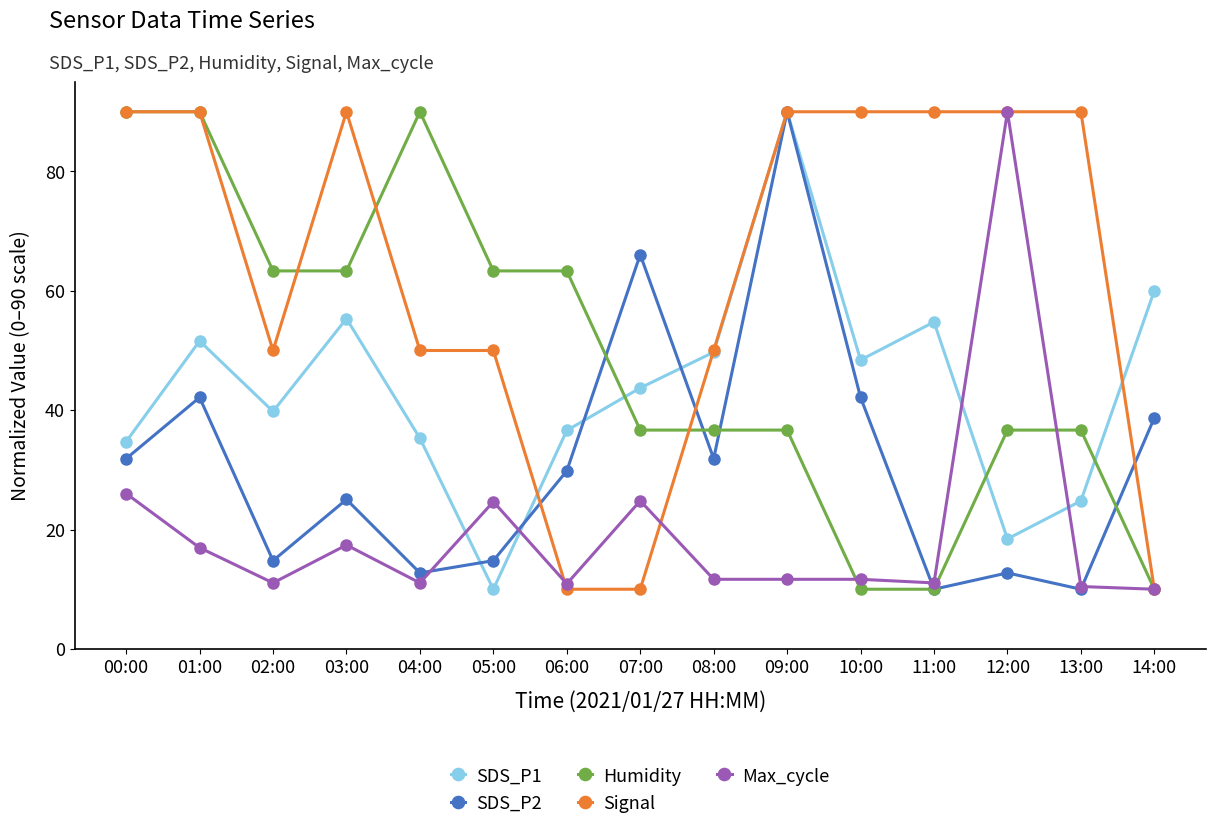

Between 02:00 and 13:00, which series saw the biggest shift?

Signal